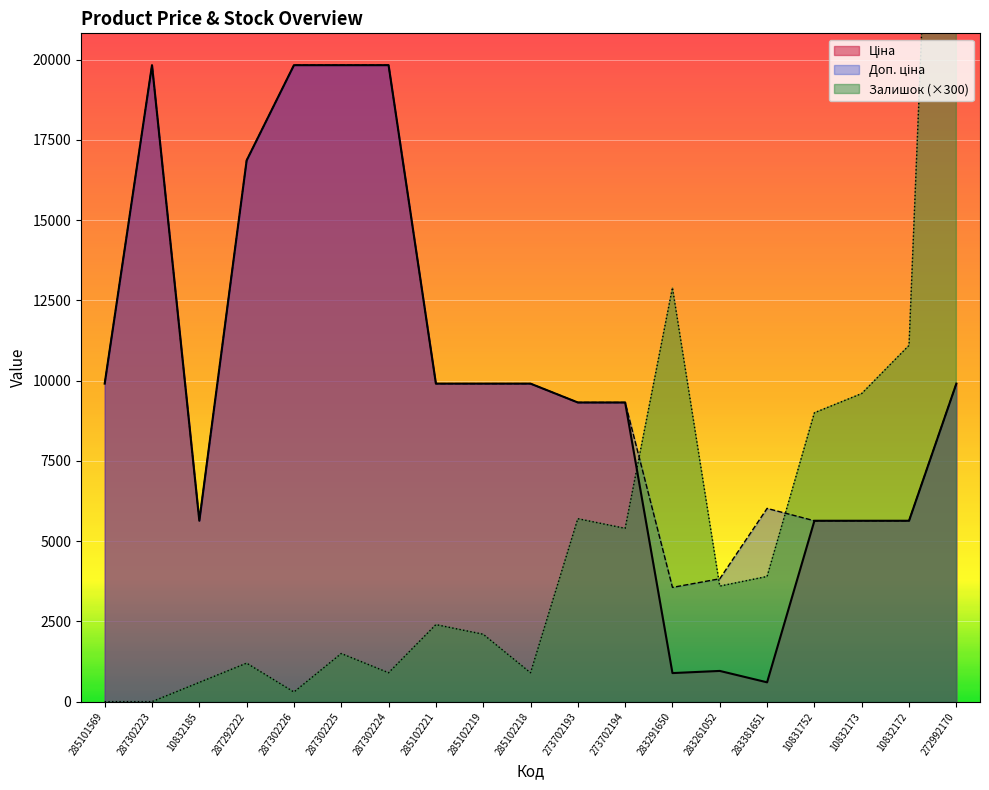

True or false: Доп. ціна and Залишок cross at least once.

True